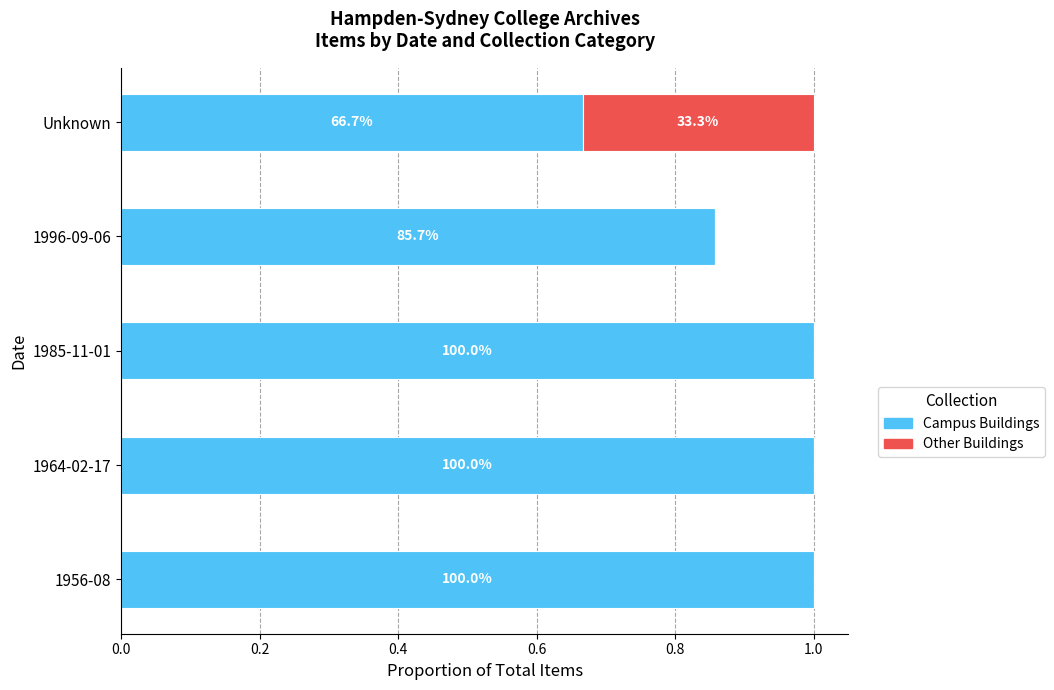

What are all the series names shown in the legend?

Campus Buildings, Other Buildings